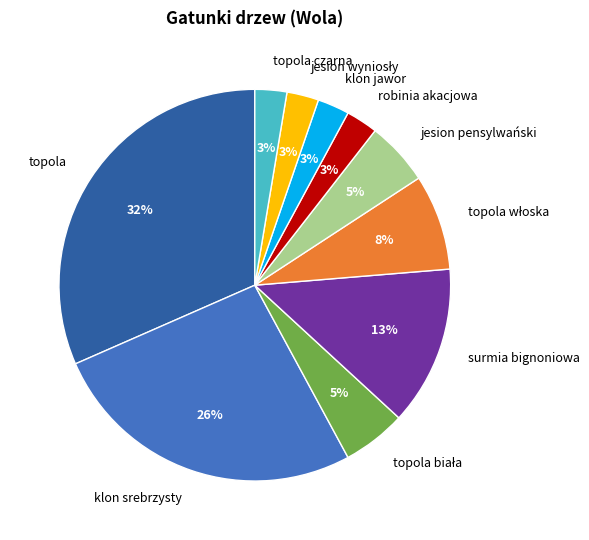

Does surmia bignoniowa represent more than half of the total?

No